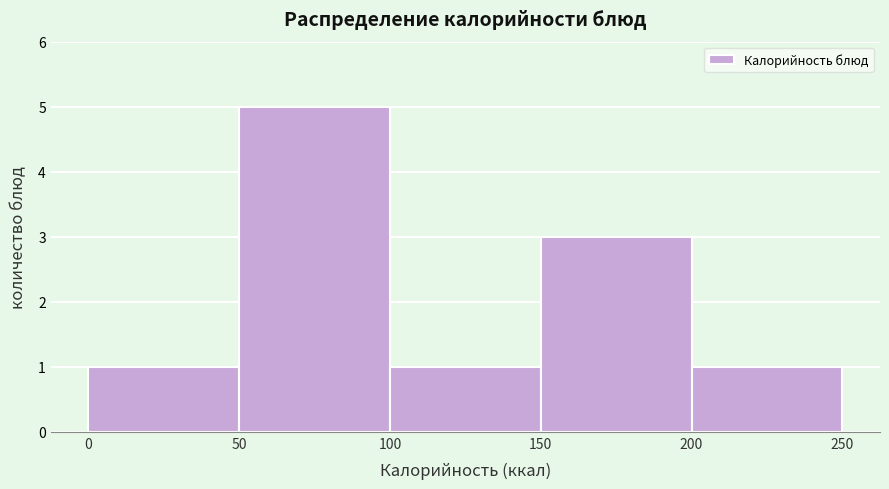

Reading left to right, transcribe this chart: for each bar, give the range it covers on the x-axis and its height. The values are not printed on the chart, so give them approximately, as read against the axis.

0 to 50: 1
50 to 100: 5
100 to 150: 1
150 to 200: 3
200 to 250: 1